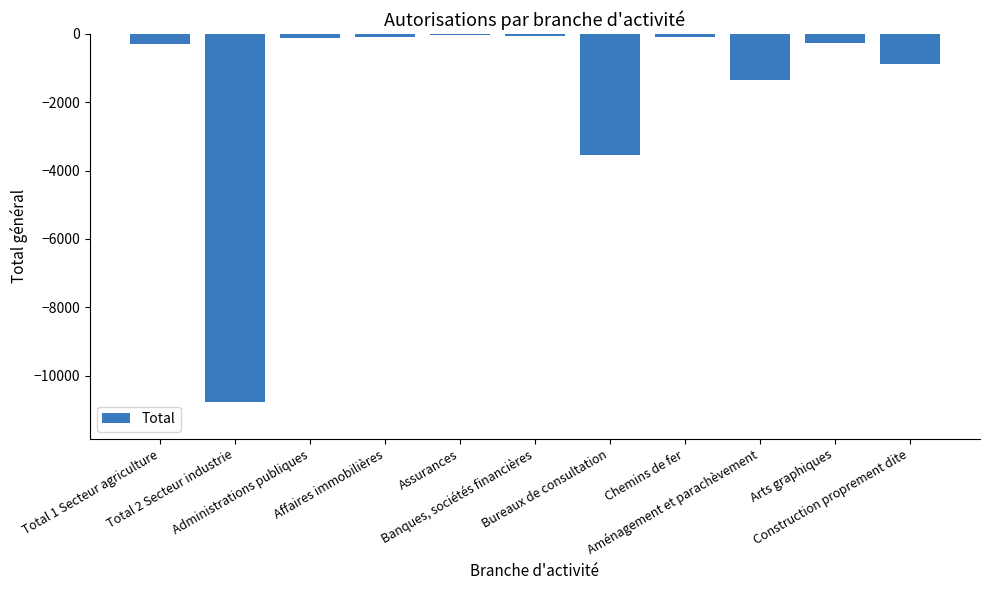

Rank the categories by value from lowest to highest.

Total 2 Secteur industrie, Bureaux de consultation, Aménagement et parachèvement, Construction proprement dite, Total 1 Secteur agriculture, Arts graphiques, Administrations publiques, Chemins de fer, Affaires immobilières, Banques, sociétés financières, Assurances